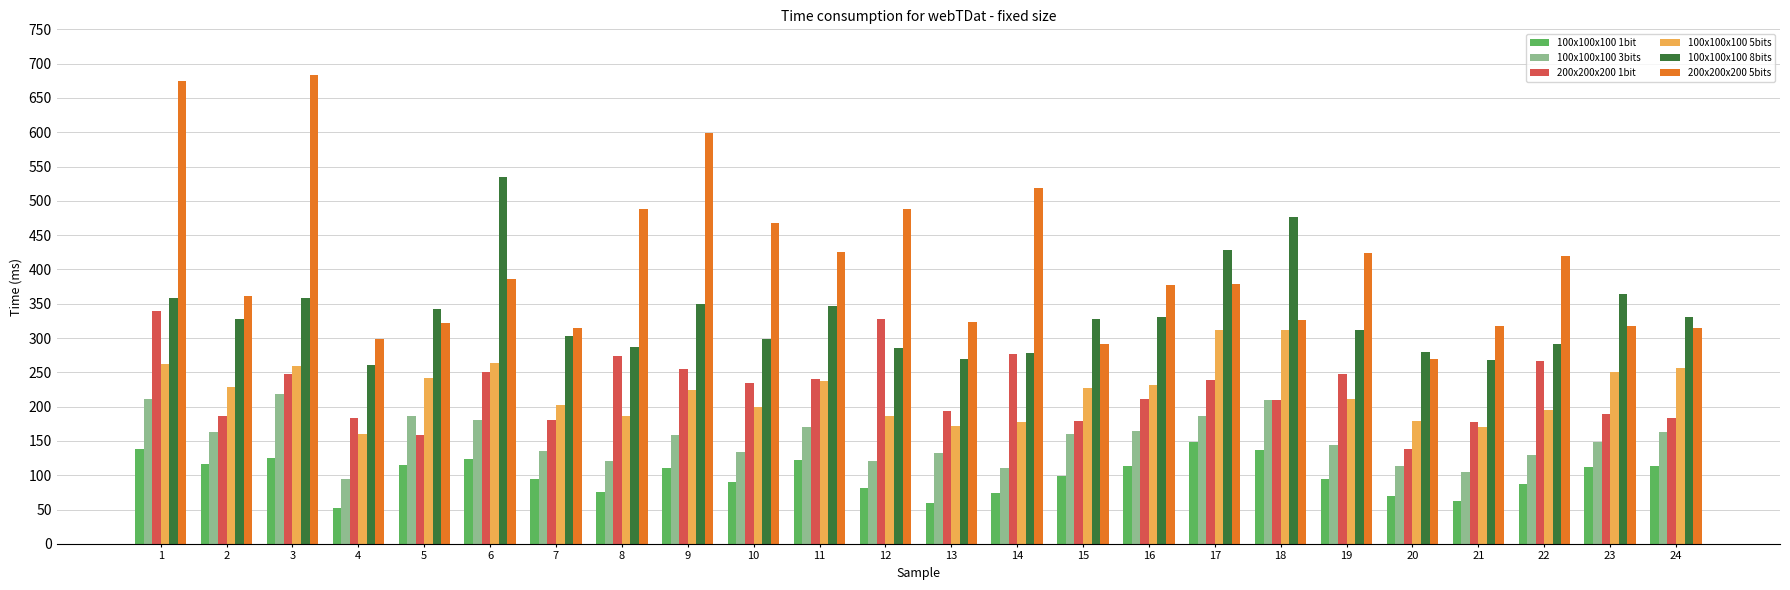

Which series changed the most between 7 and 18?

100x100x100 8bits